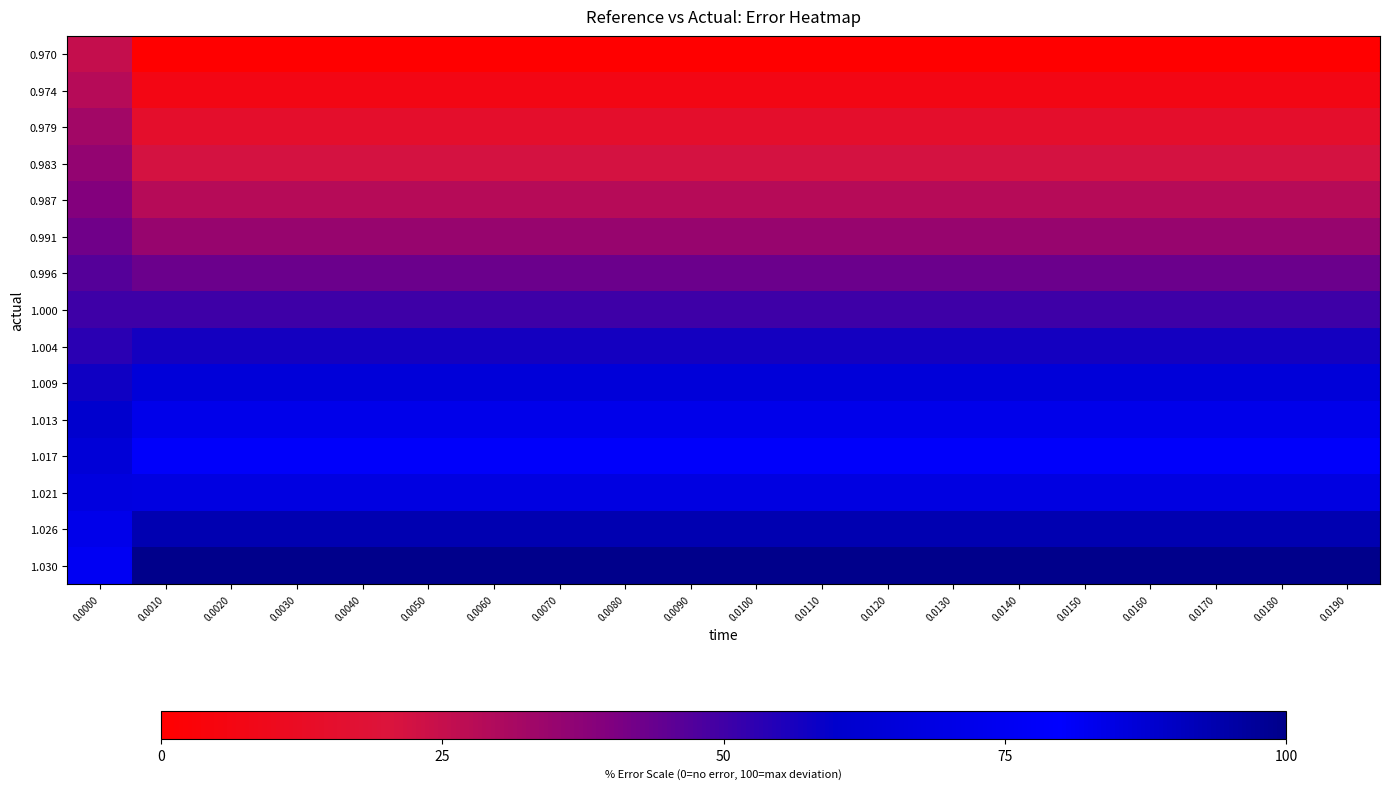

At which category does the chart reach its peak across all series?

0.0010